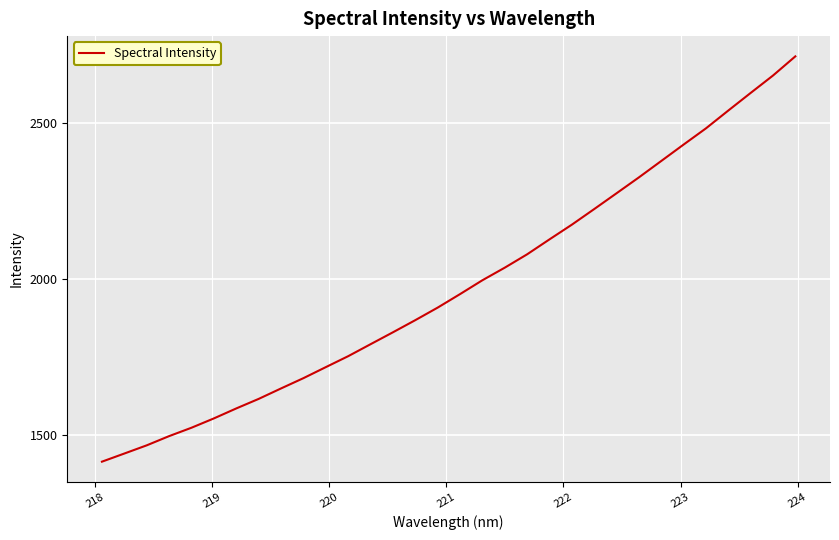

What is the difference between the maximum and minimum values?

1300.8